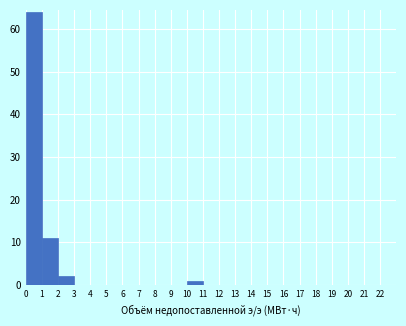

What is the height of the bar covering 10 to 11 on the x-axis? The values are not printed on the chart, so give them approximately, as read against the axis.

1